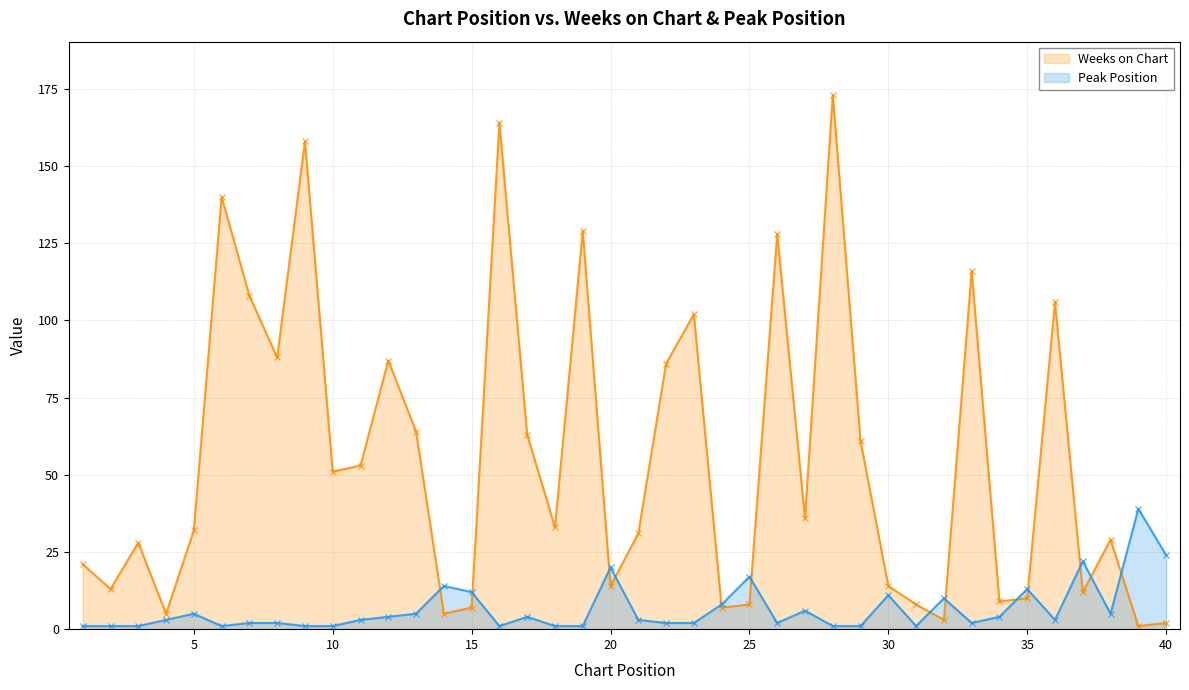

At 12, list the series in order from largest to smallest.

Weeks on Chart, Peak Position